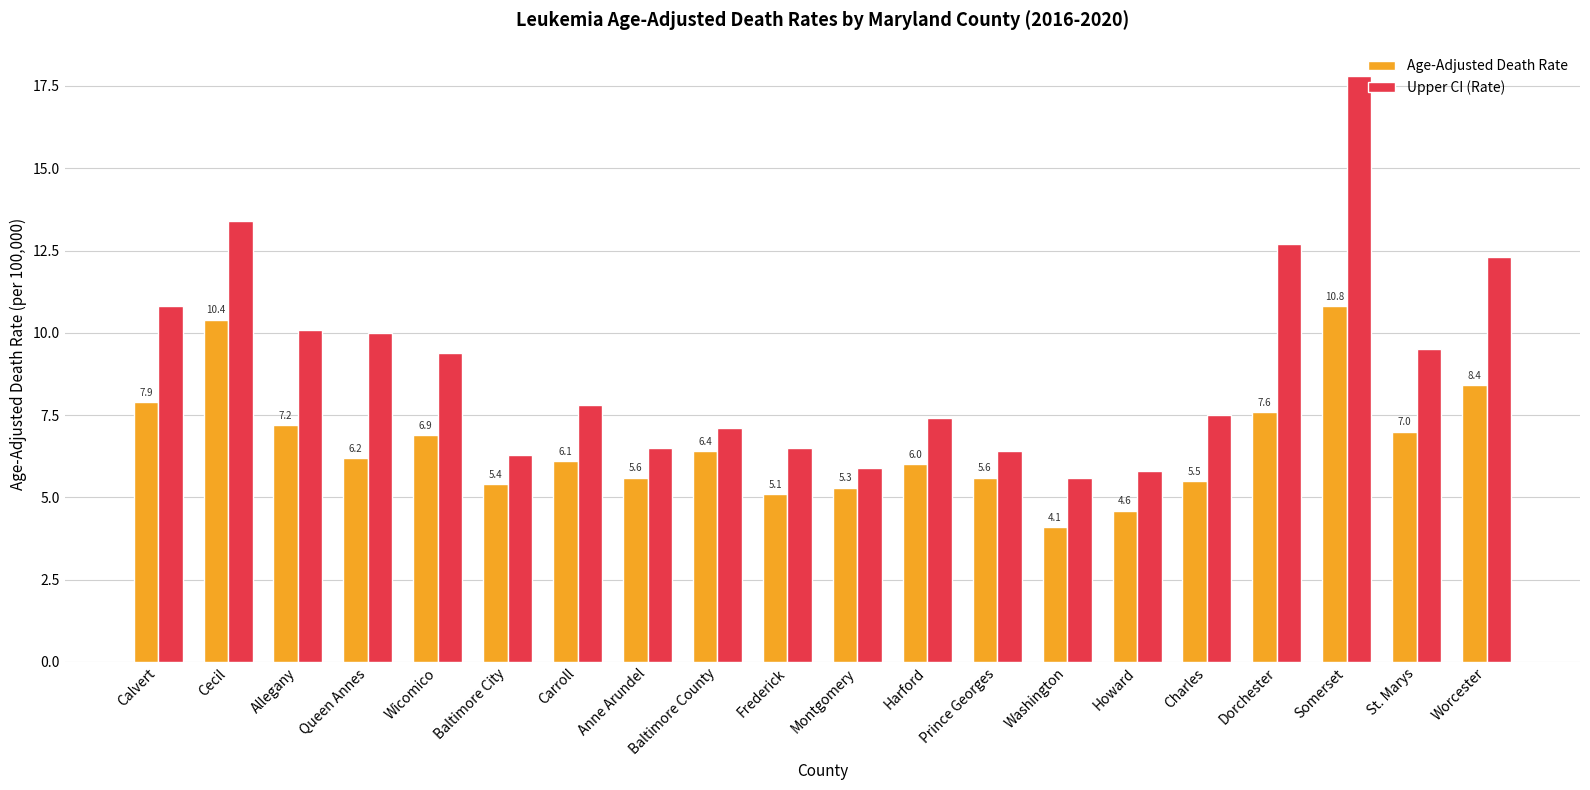

True or false: Age-Adjusted Death Rate has a value of 3.6 at Allegany.

False